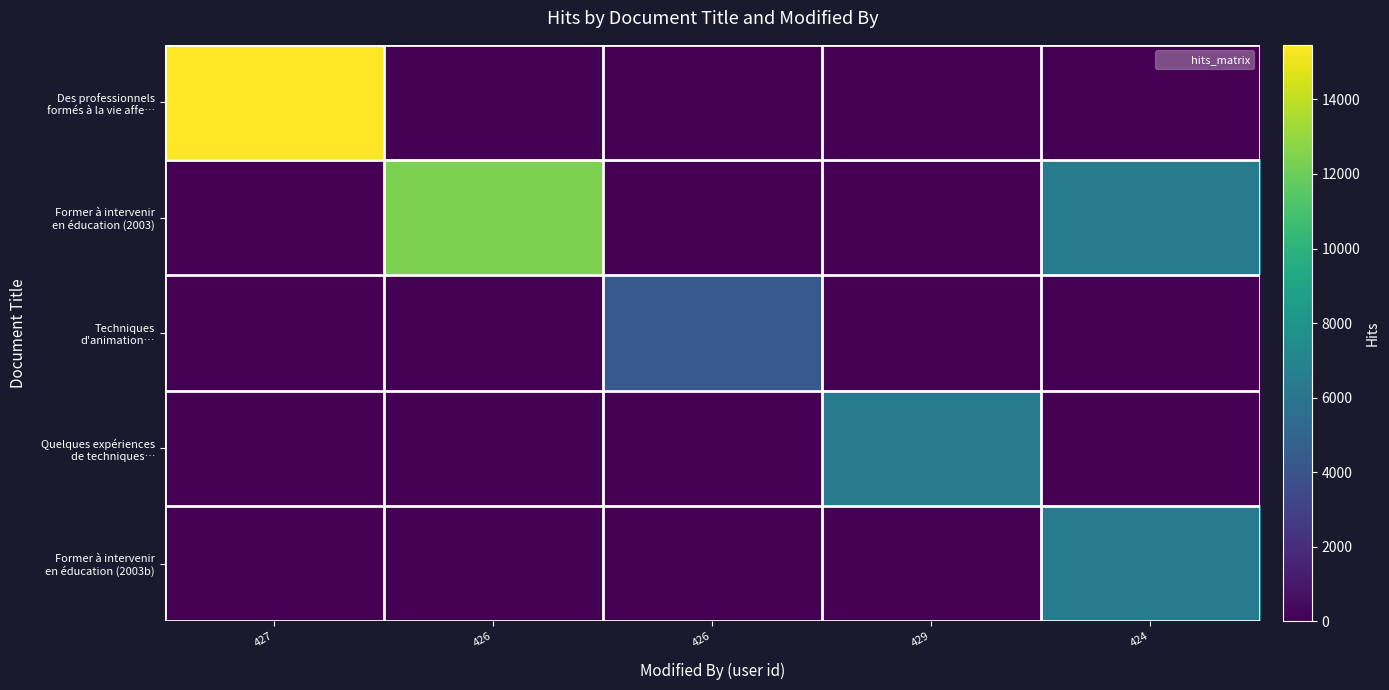

Between 429 and 426, which is larger?

429